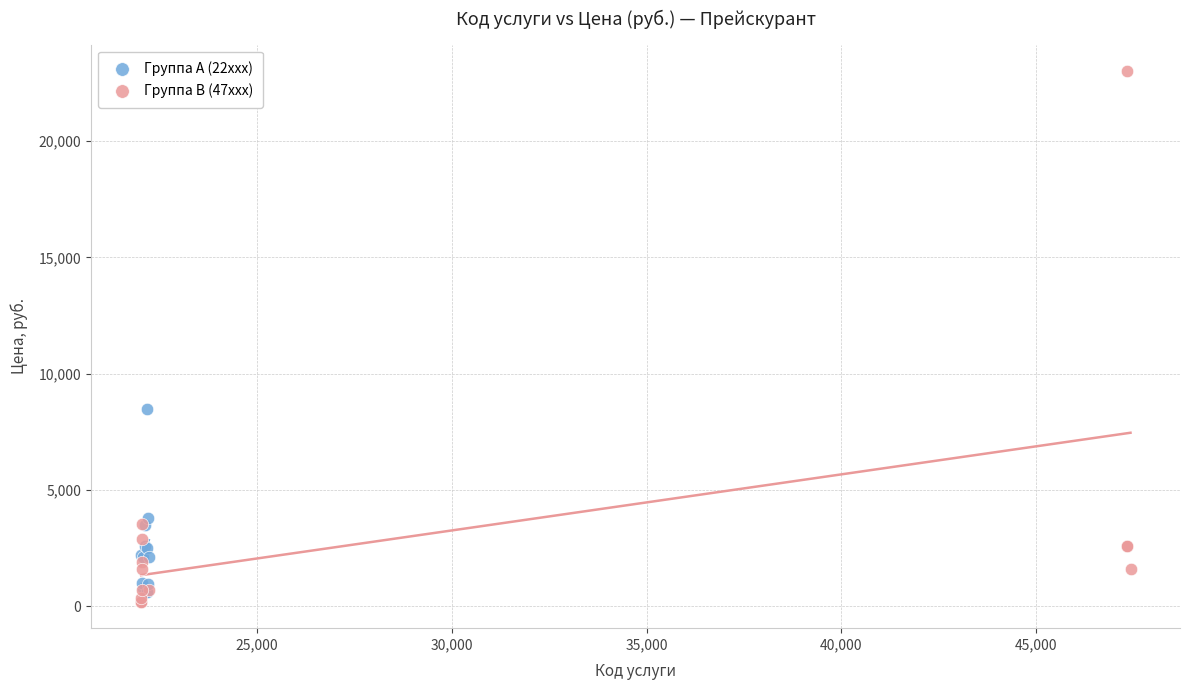

Which series reaches the minimum Y coordinate?

Группа B (47xxx)